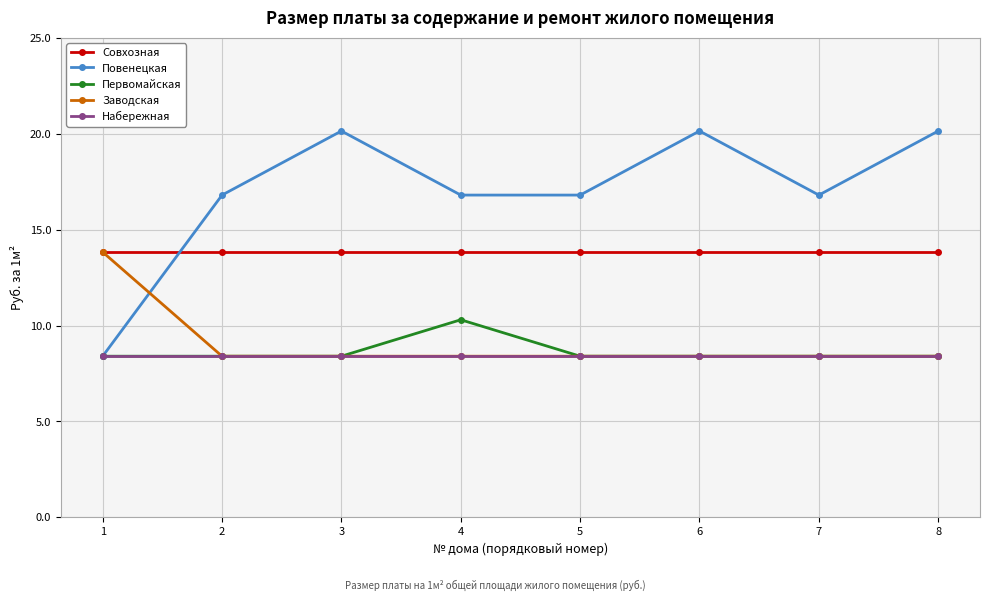

What is the average value of the Первомайская series?

8.6